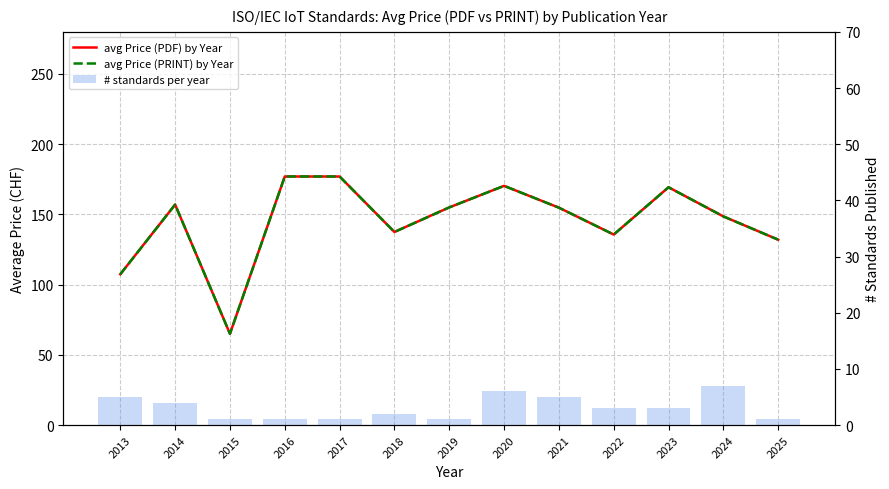

The value of avg Price (PDF) by Year at 2024 is 148.6. True or false?

True